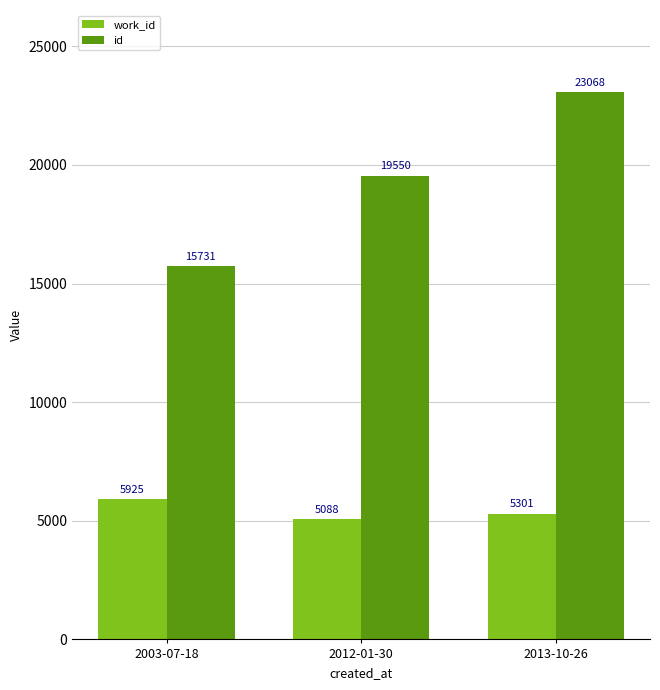

Is it true that id equals 23283 at 2003-07-18?

False